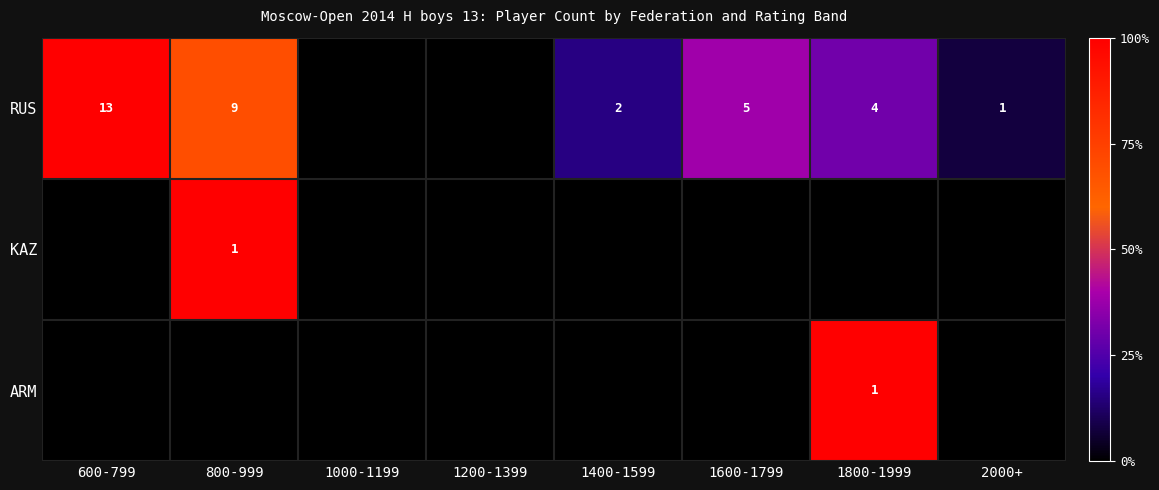

True or false: RUS has a value of 0 at 2000+.

False